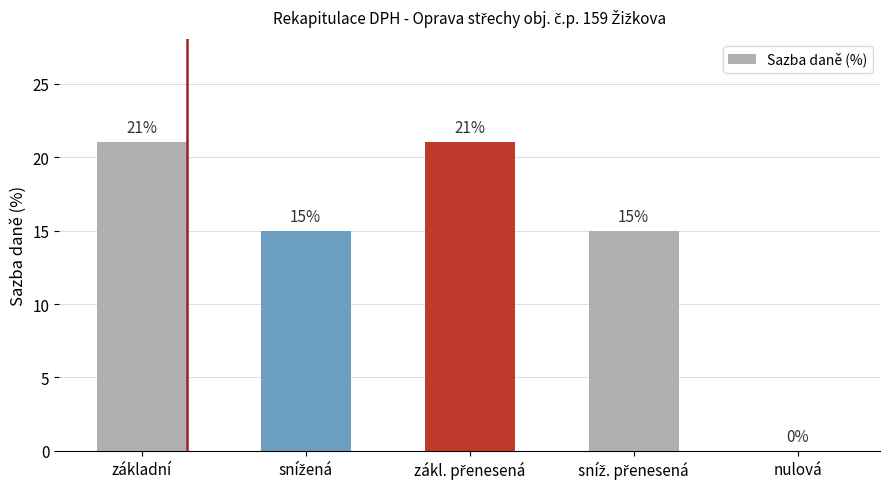

What is the sum of all values?

72